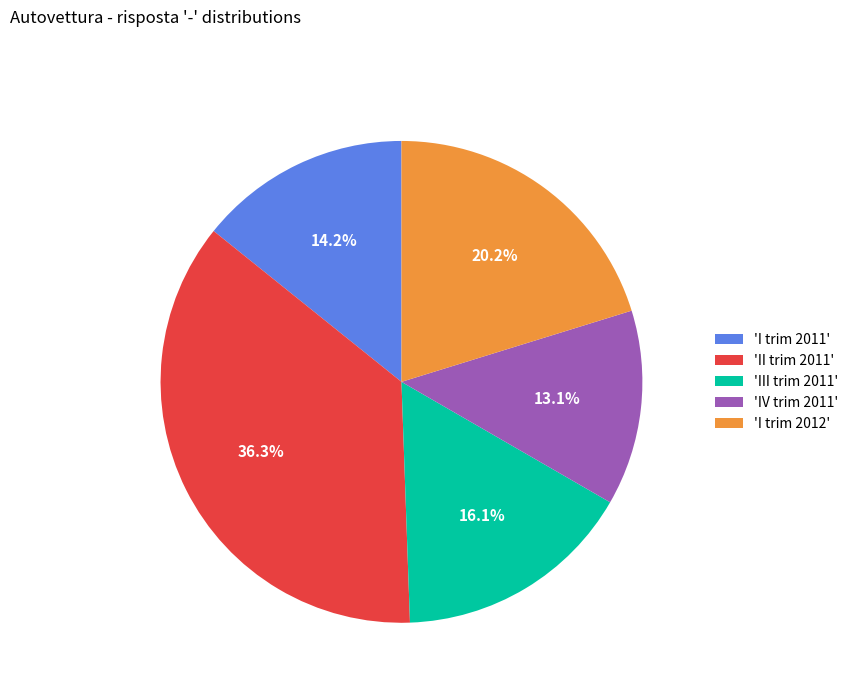

Rank the categories by value from highest to lowest.

'II trim 2011', 'I trim 2012', 'III trim 2011', 'I trim 2011', 'IV trim 2011'